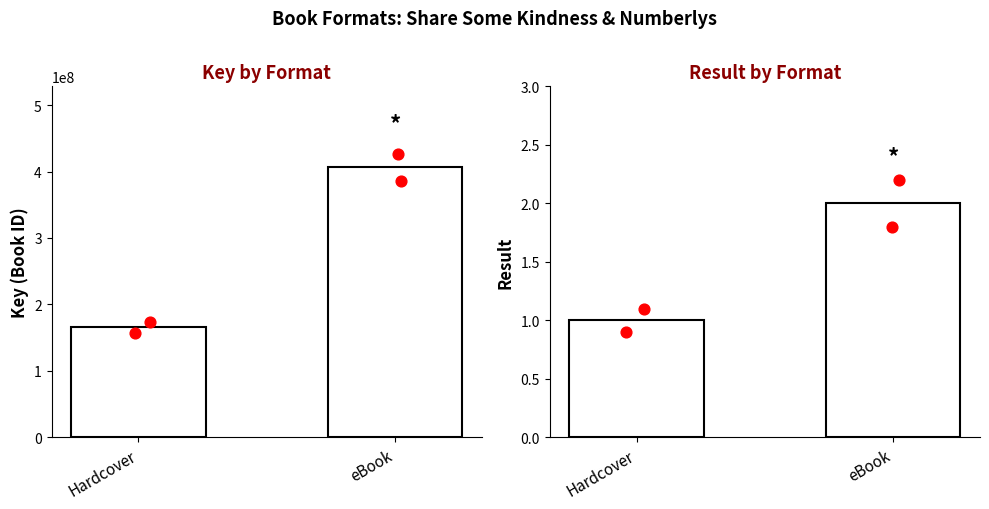

At which category is the sum across all series the highest?

eBook